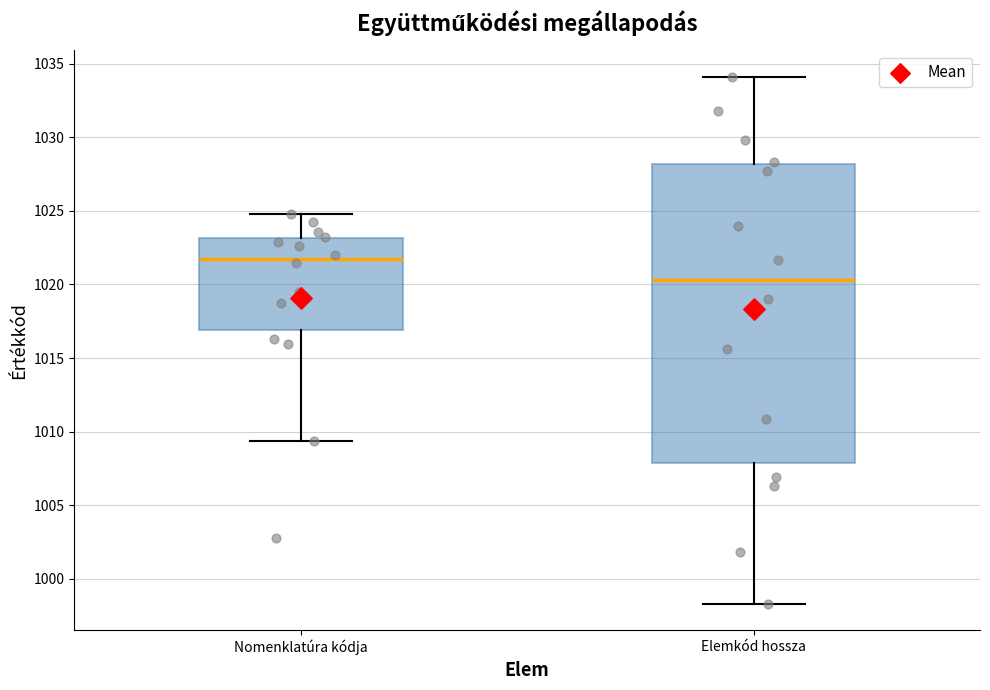

Comparing the boxes themselves (not the whiskers), which one is the tallest?

Elemkód hossza